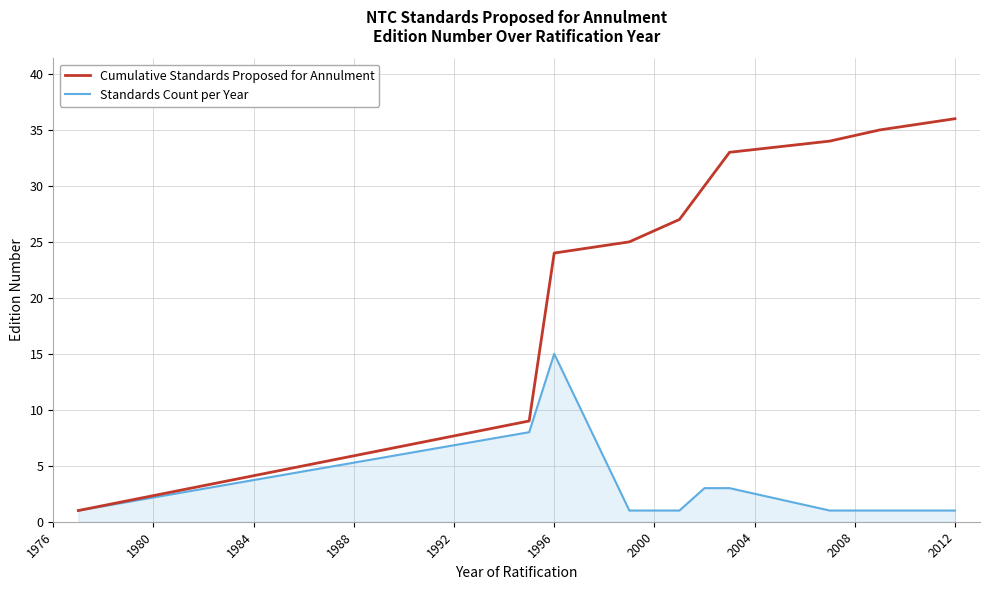

What is the maximum value shown in the chart?

36